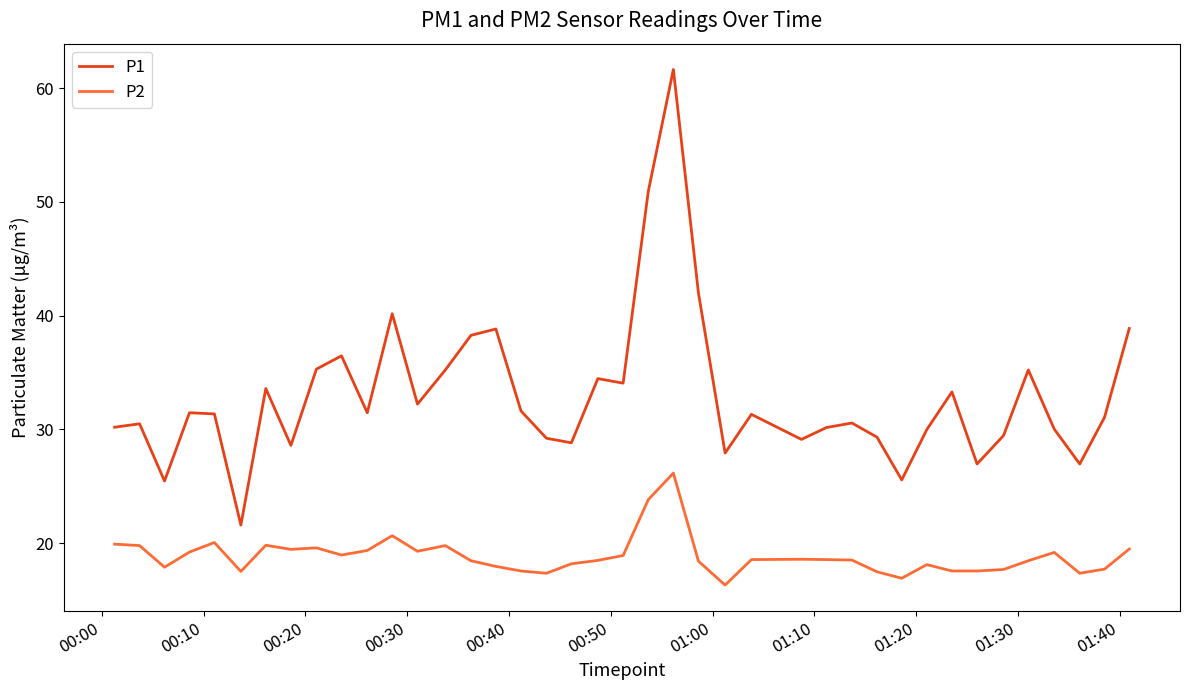

Which series has the widest spread of values?

P1